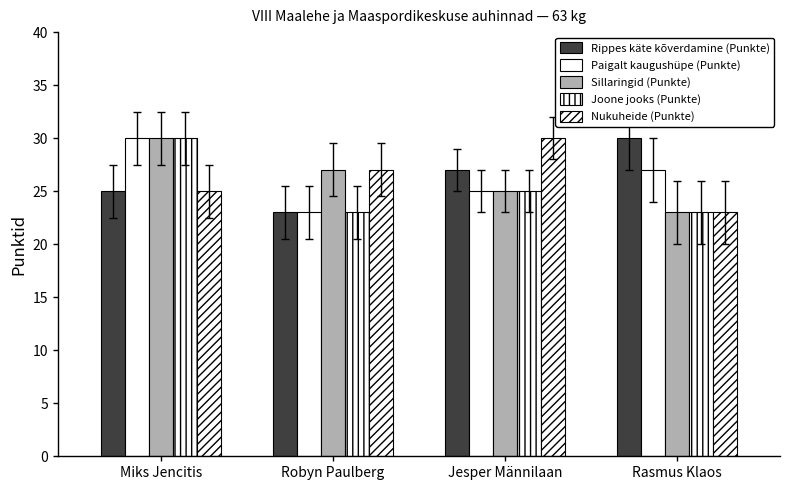

Is the value of Joone jooks (Punkte) at Rasmus Klaos greater than the value of Nukuheide (Punkte) at Jesper Männilaan?

No